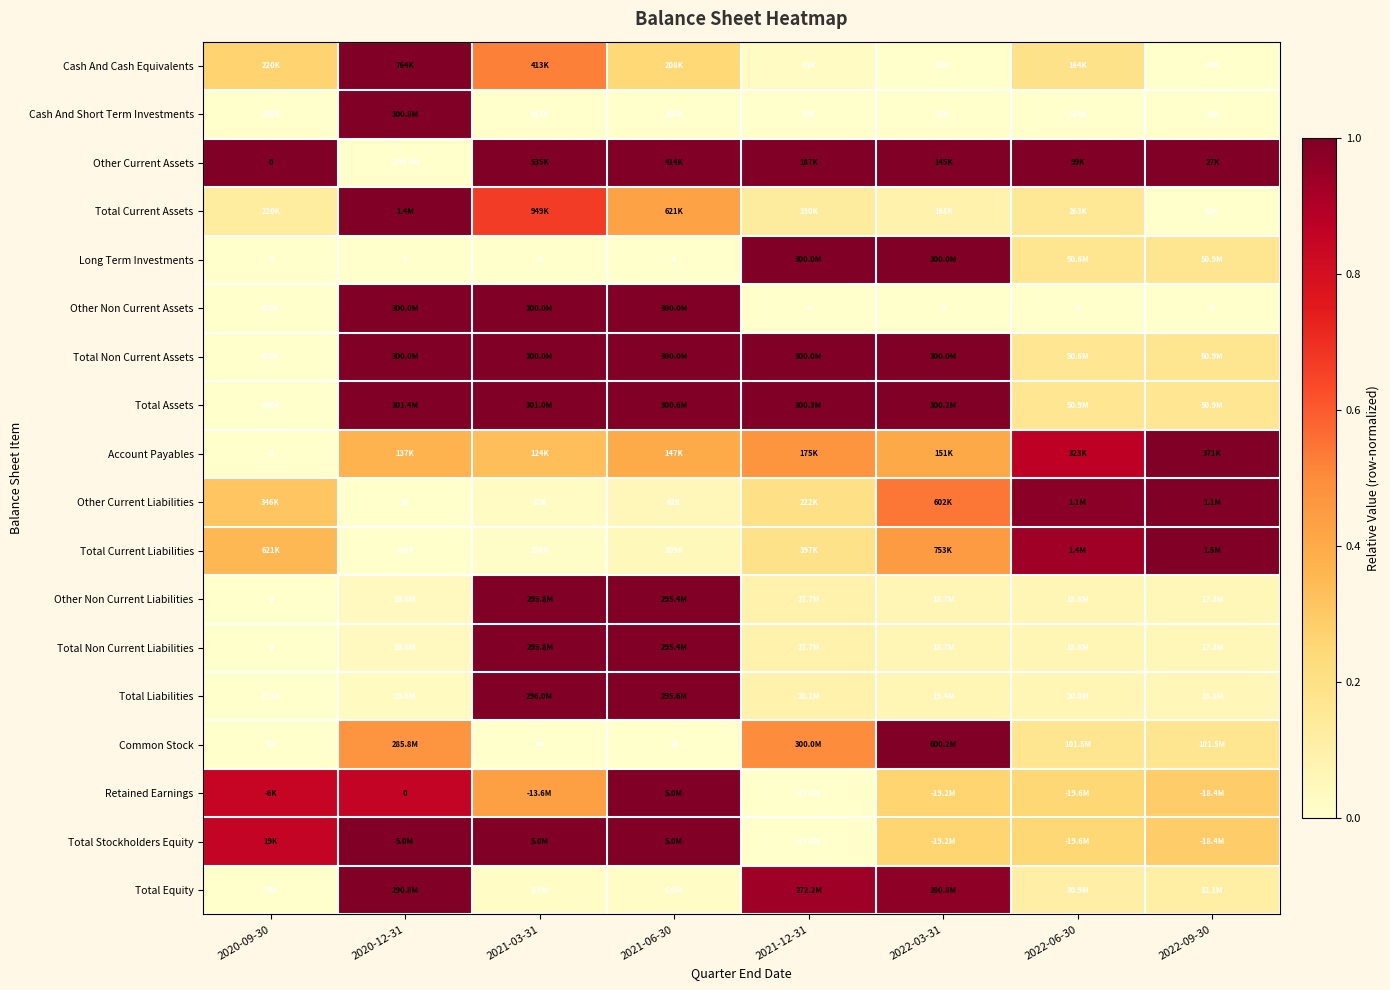

How many data points in Total Current Liabilities are above 0?

7